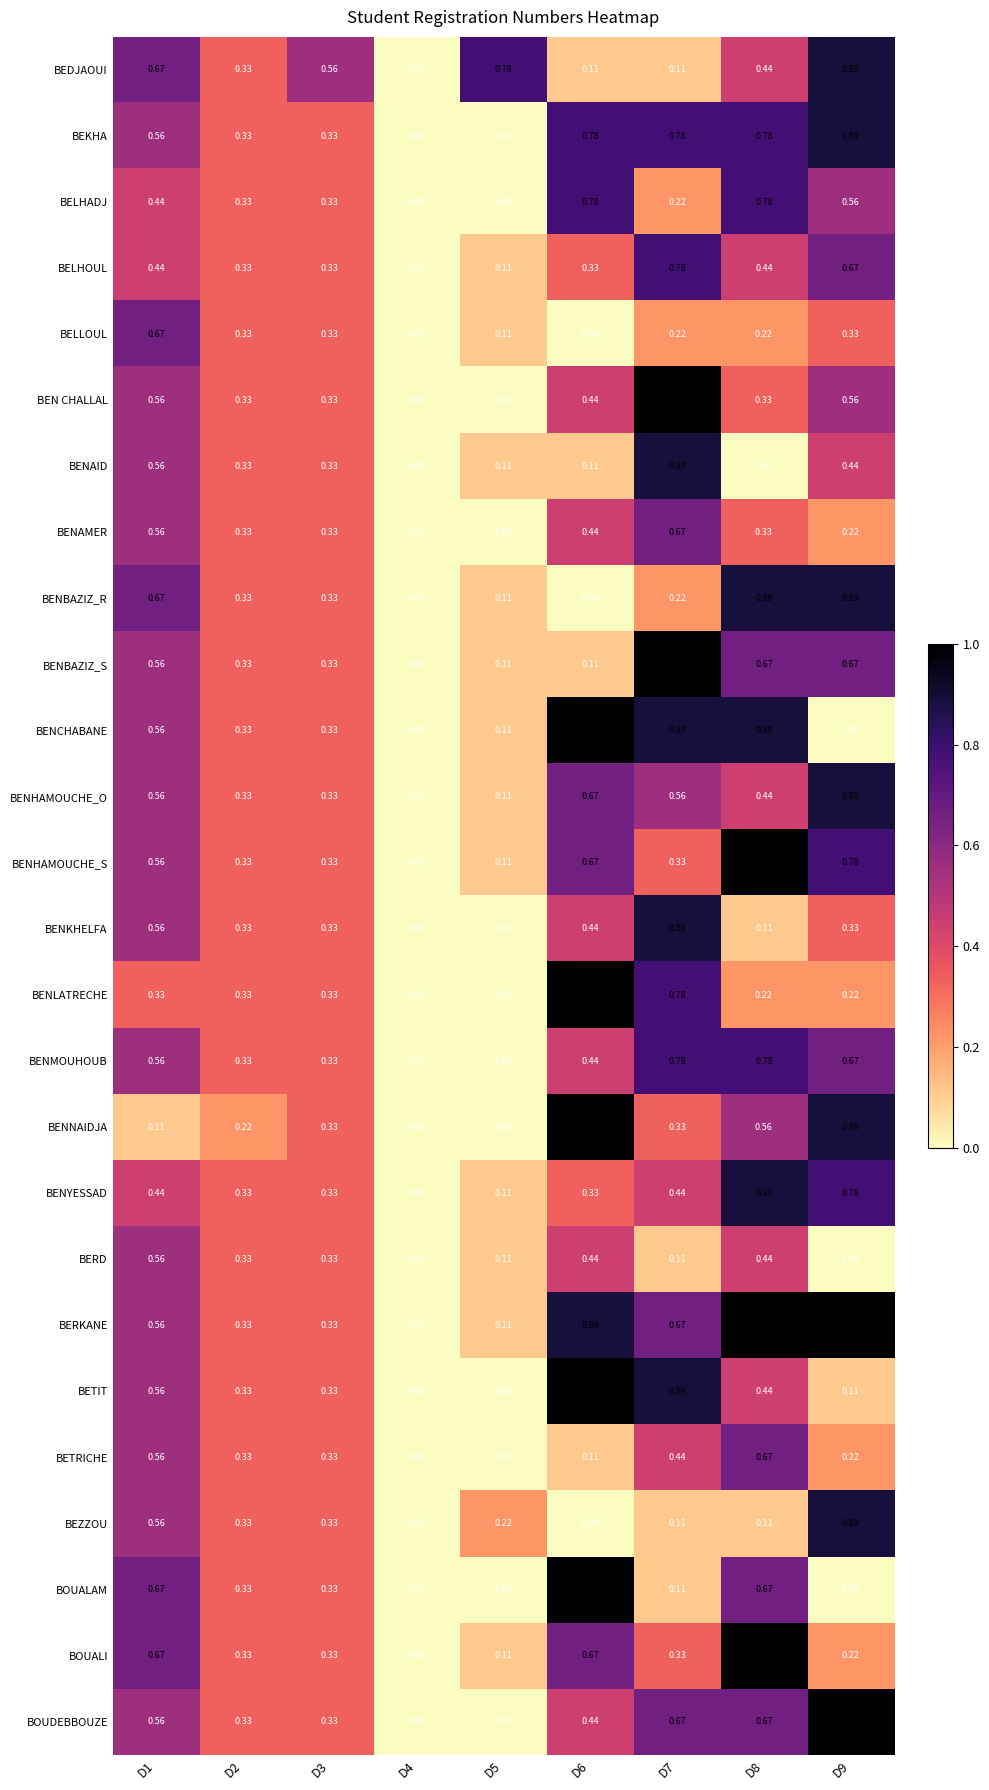

What is the maximum value shown in the chart?

1.0